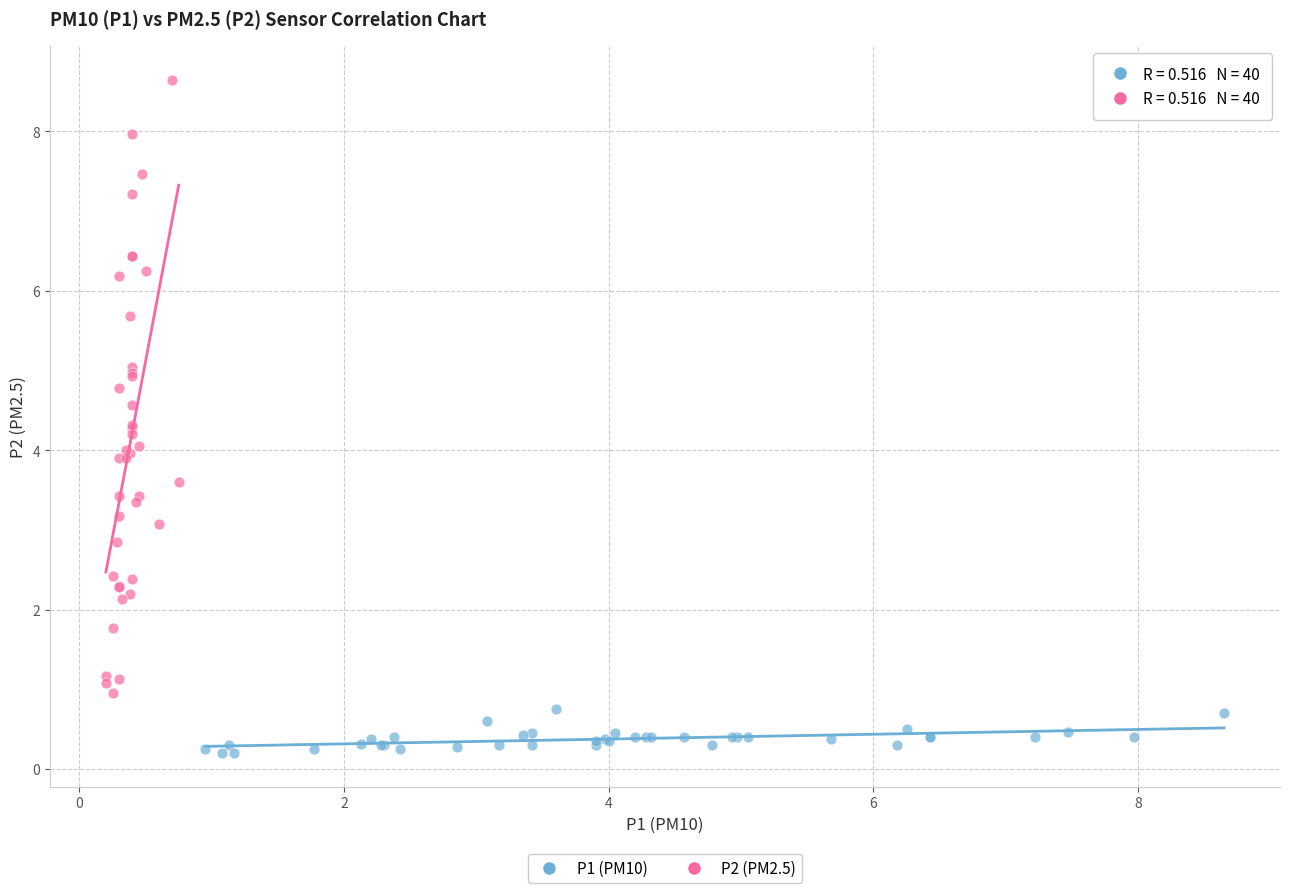

Which series reaches the minimum Y coordinate?

P1 (PM10)